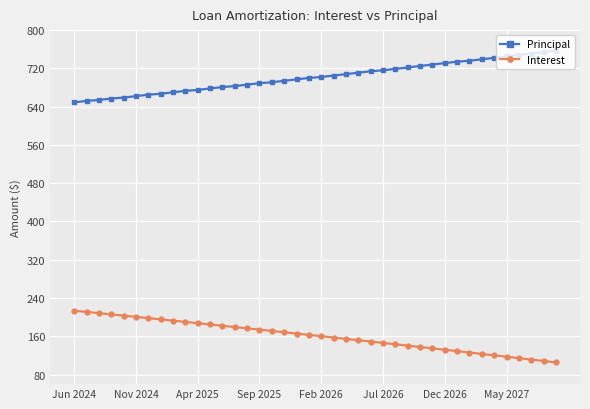

List the series in order of their overall mean, highest first.

Principal, Interest